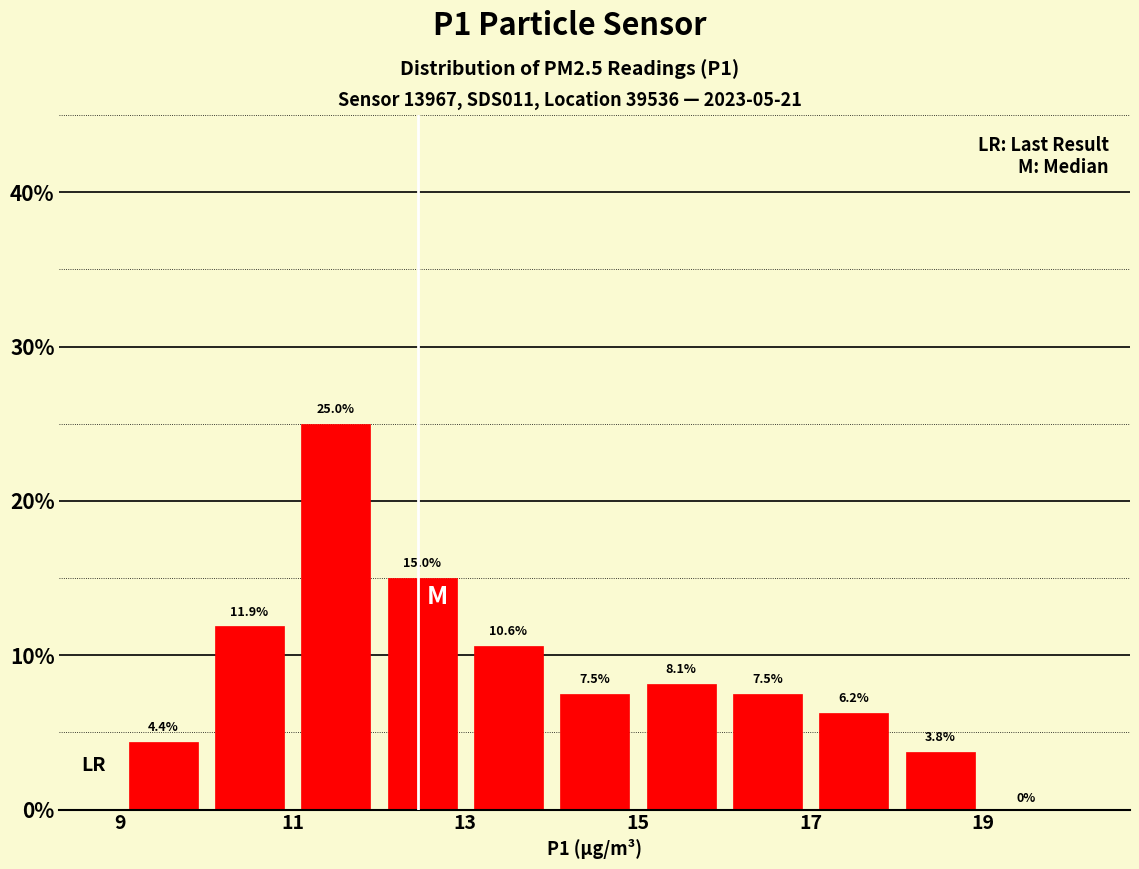

Reading left to right, transcribe this chart: for each bar, give the range it covers on the x-axis and its height.

9 to 10: 4.4
10 to 11: 11.9
11 to 12: 25.0
12 to 13: 15.0
13 to 14: 10.6
14 to 15: 7.5
15 to 16: 8.1
16 to 17: 7.5
17 to 18: 6.2
18 to 19: 3.8
19 to 20: 0.0